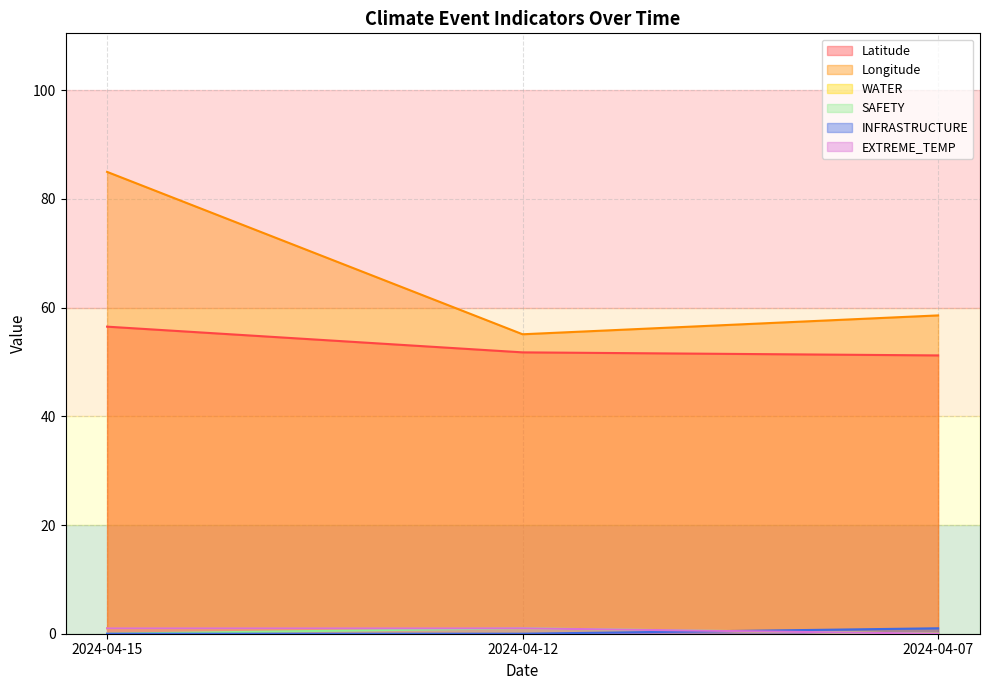

Does the chart have visible grid lines?

Yes